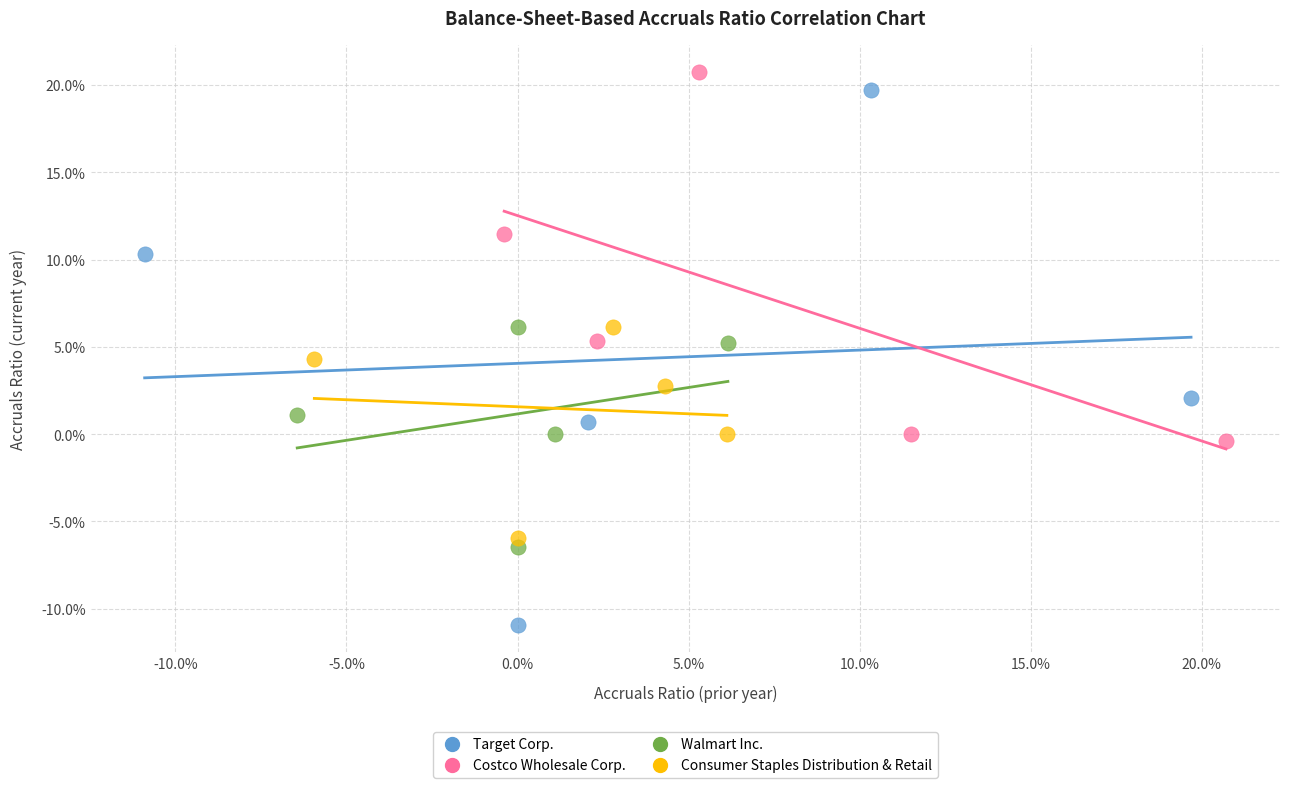

Which series contains the lowest Y value?

Target Corp.